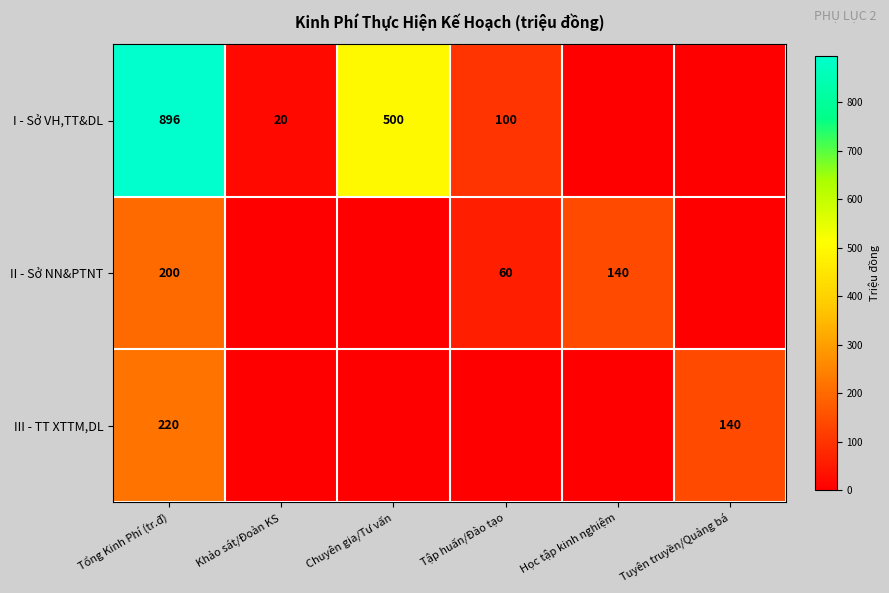

Is it true that I - Sở VH,TT&DL equals 166 at Tập huấn/Đào tạo?

False